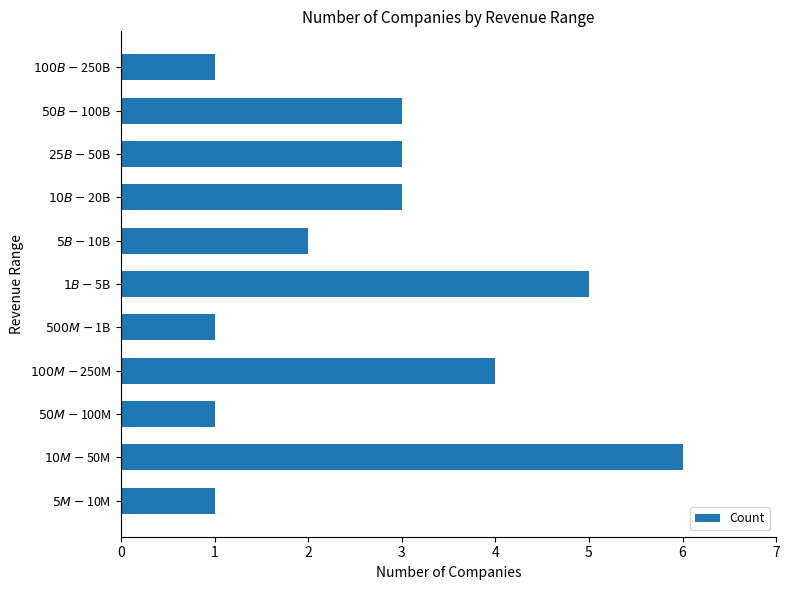

How many data points are less than 3?

5